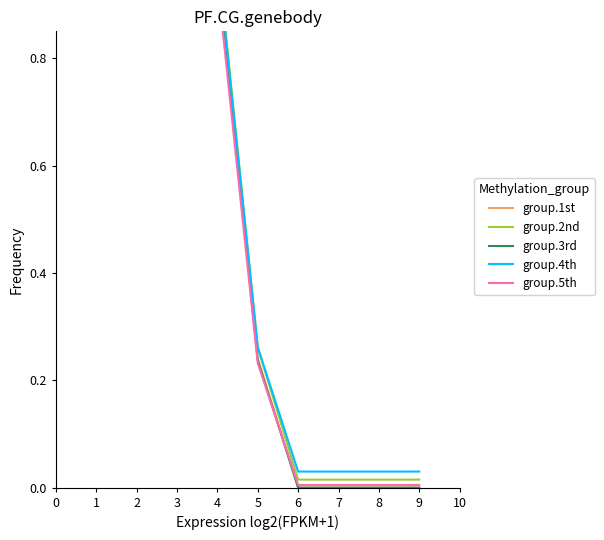

At which label does group.3rd reach its minimum?

8